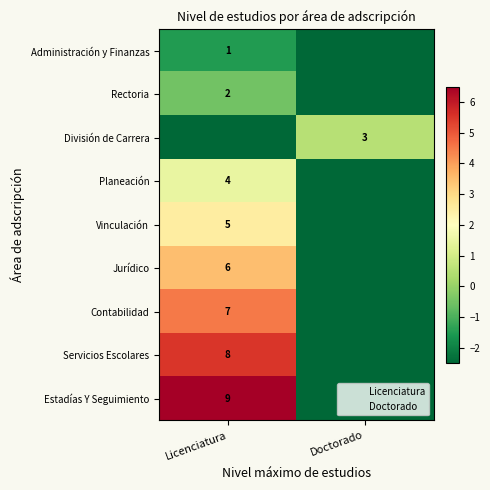

What is the spread (max minus min) of values at Licenciatura?

9.0